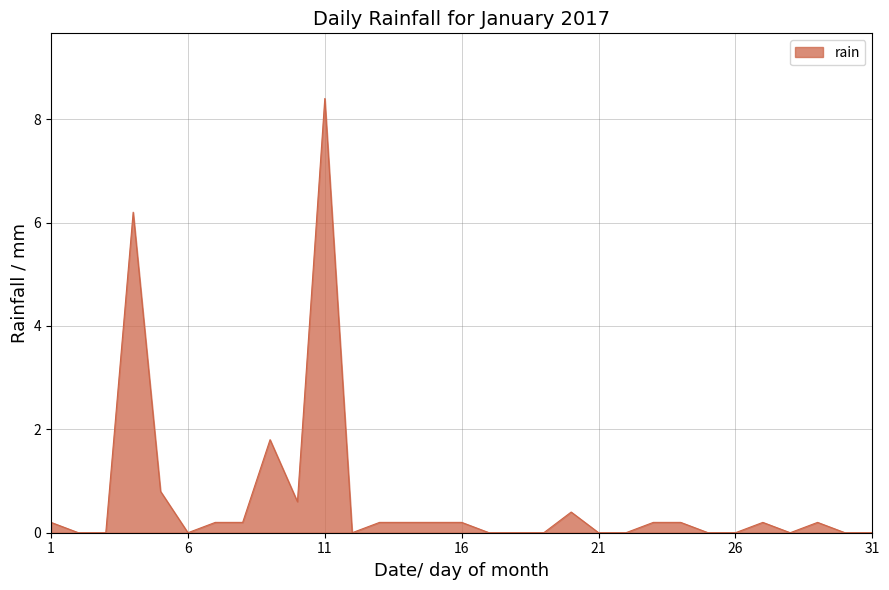

What is the difference between the maximum and minimum values?

8.4